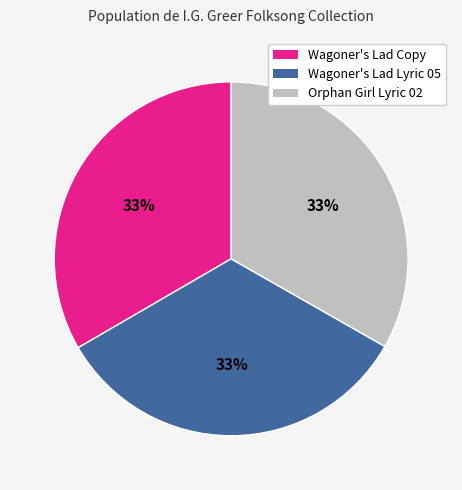

Combined, do Wagoner's Lad Copy and Orphan Girl Lyric 02 account for over 50%?

Yes